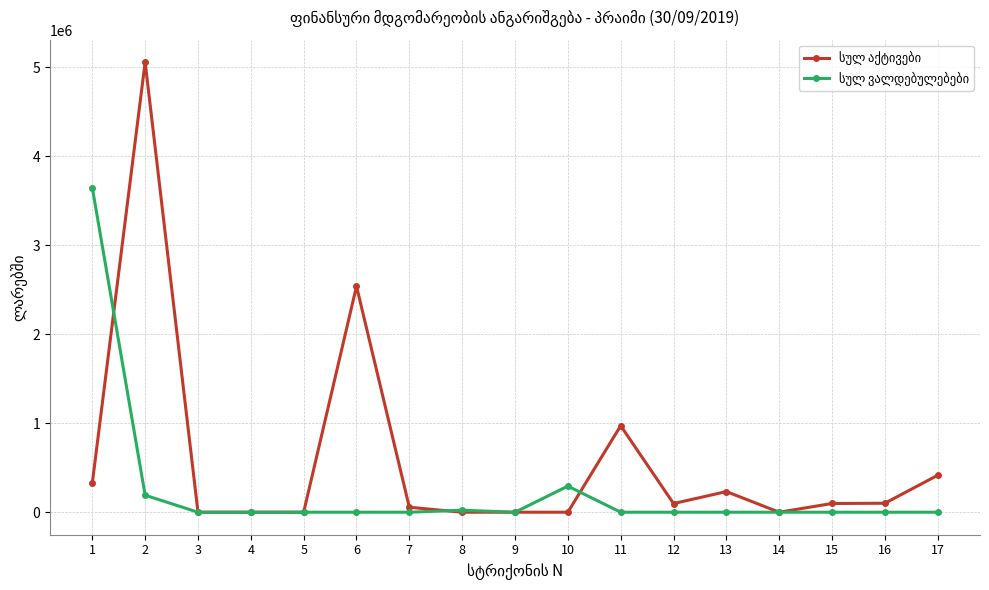

What is the spread (max minus min) of values at 8?

22670.0